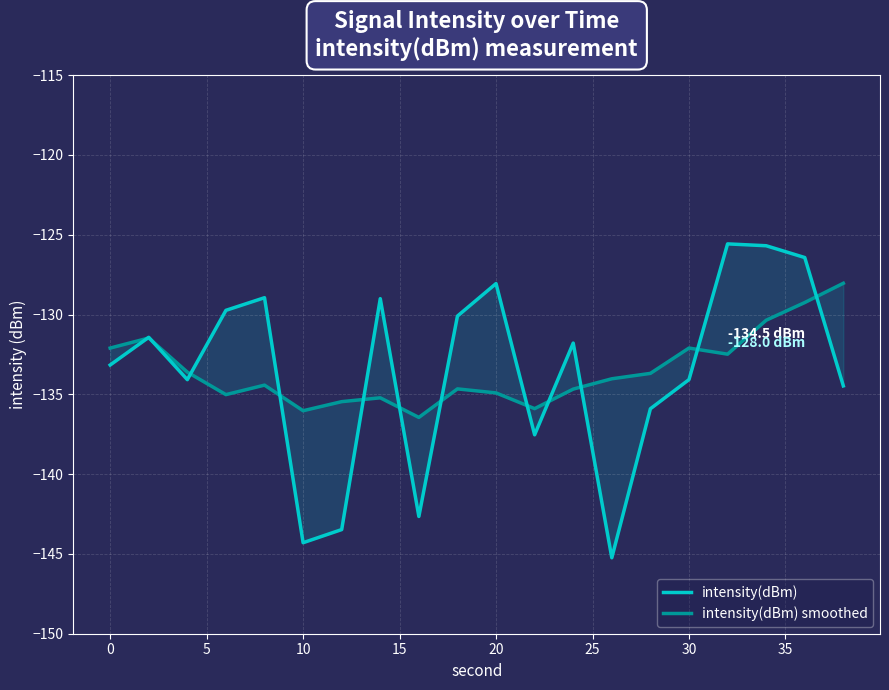

How many lines are shown in the chart?

2